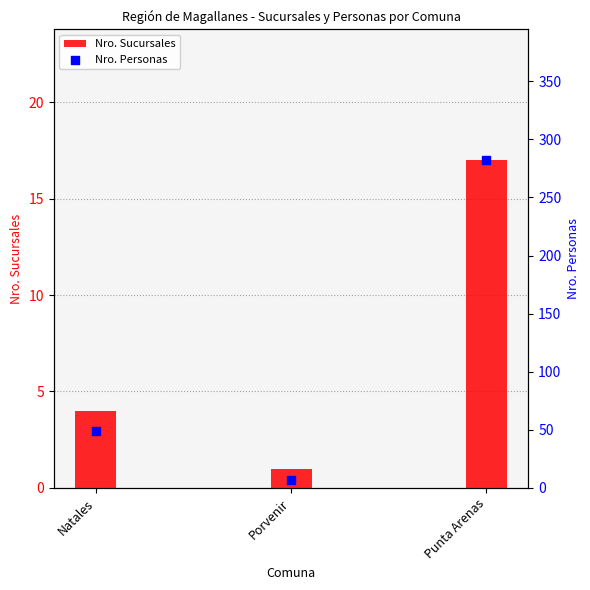

What are all the series names shown in the legend?

Nro. Sucursales, Nro. Personas